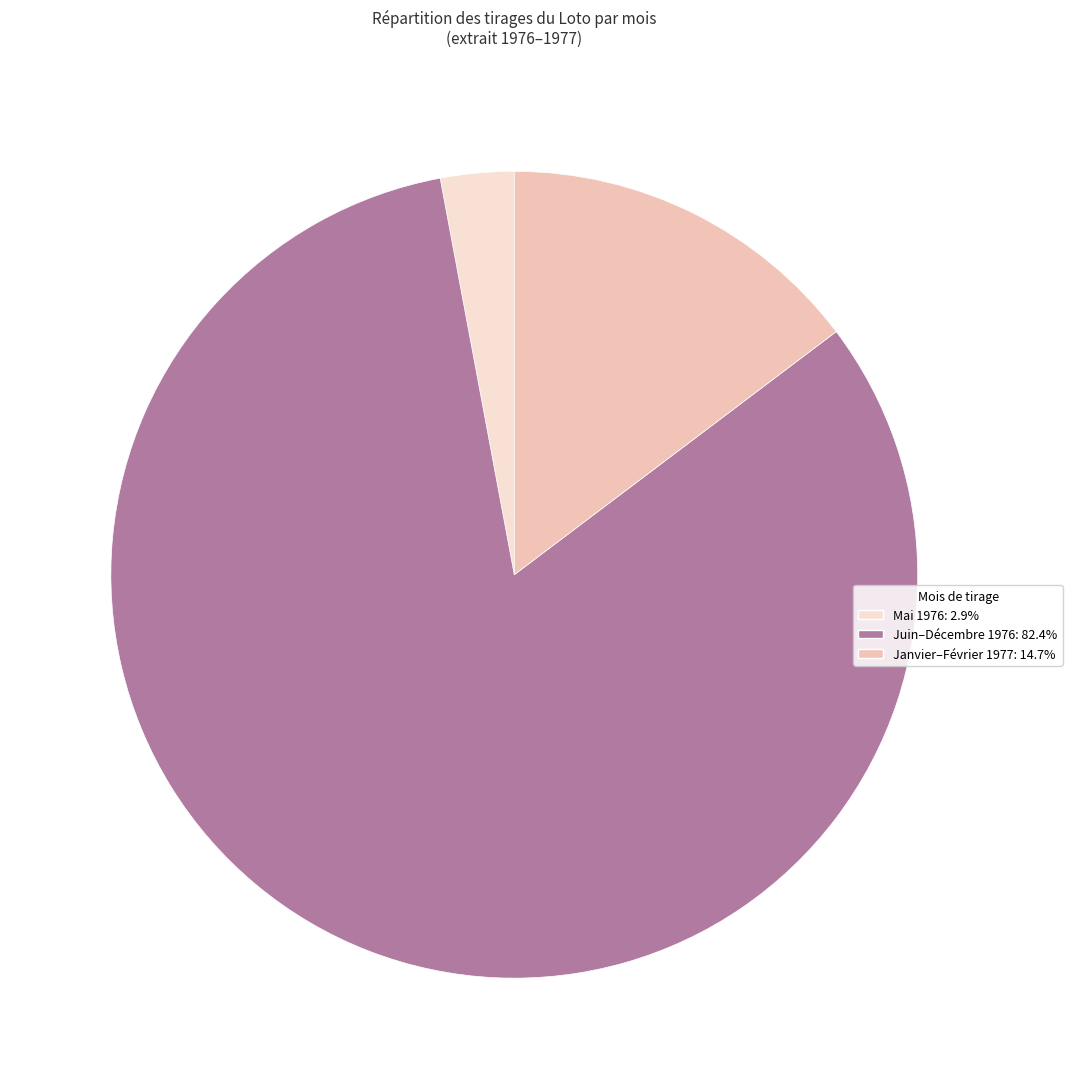

How many slices are in this pie chart?

3